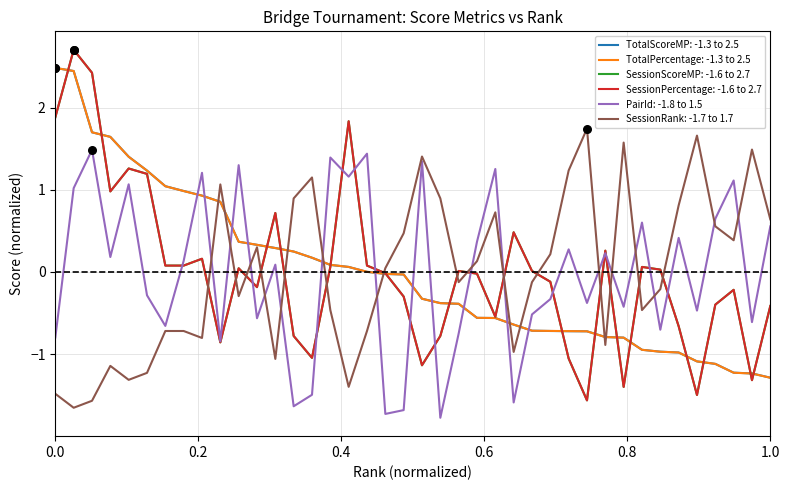

What is the lowest value of the TotalPercentage: -1.3 to 2.5 series?

-1.3